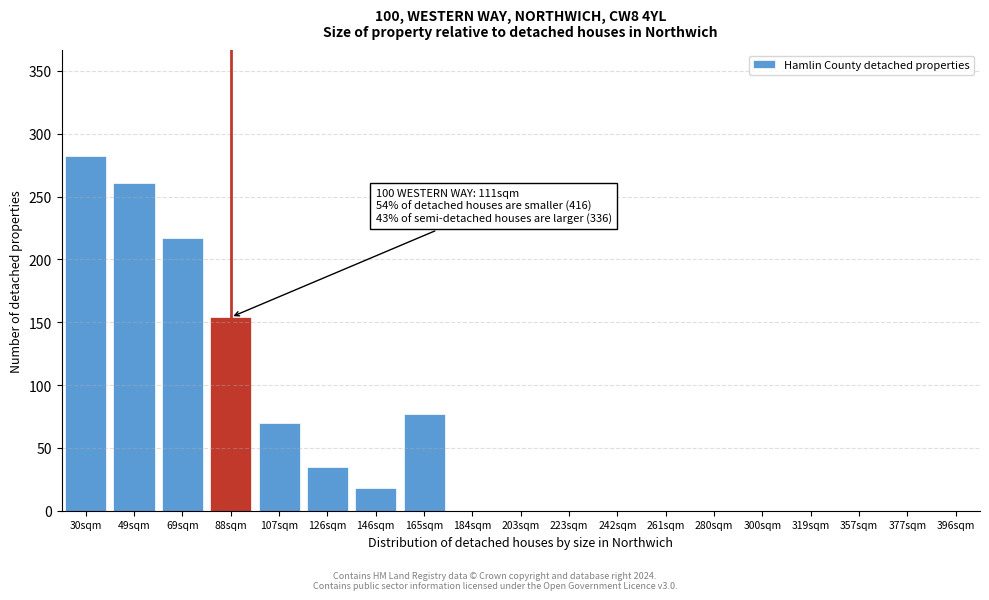

Reading left to right, what are all the values shown in this chart?

30sqm=282	49sqm=261	69sqm=217	88sqm=154	107sqm=70	126sqm=35	146sqm=18	165sqm=77	184sqm=0	203sqm=0	223sqm=0	242sqm=0	261sqm=0	280sqm=0	300sqm=0	319sqm=0	357sqm=0	377sqm=0	396sqm=0